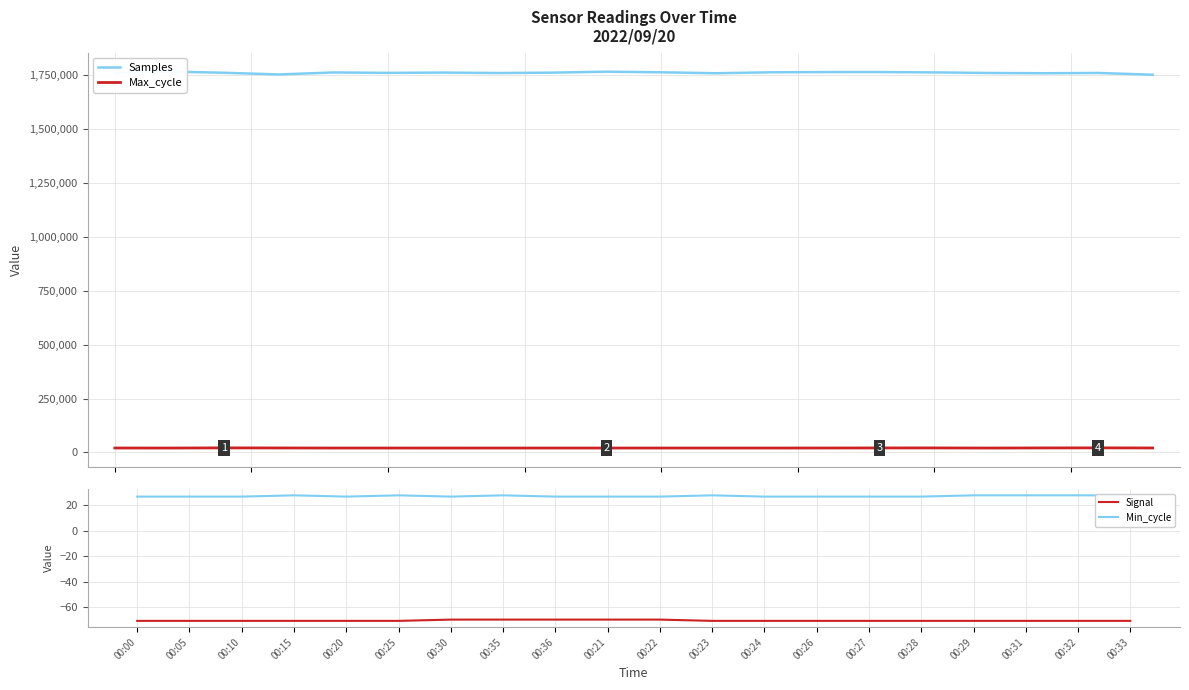

What is the sum of all Samples values?

35242594